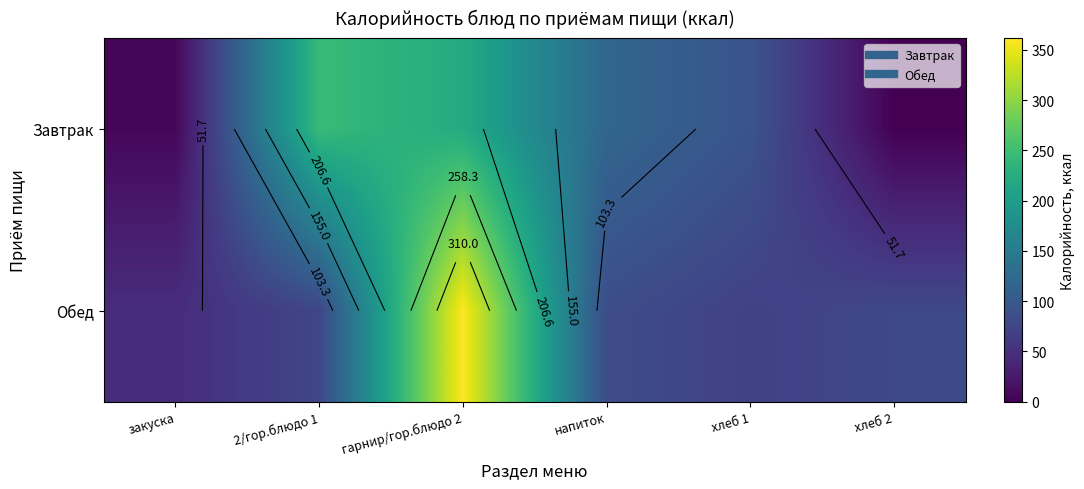

What is the highest value of the Завтрак series?

244.2